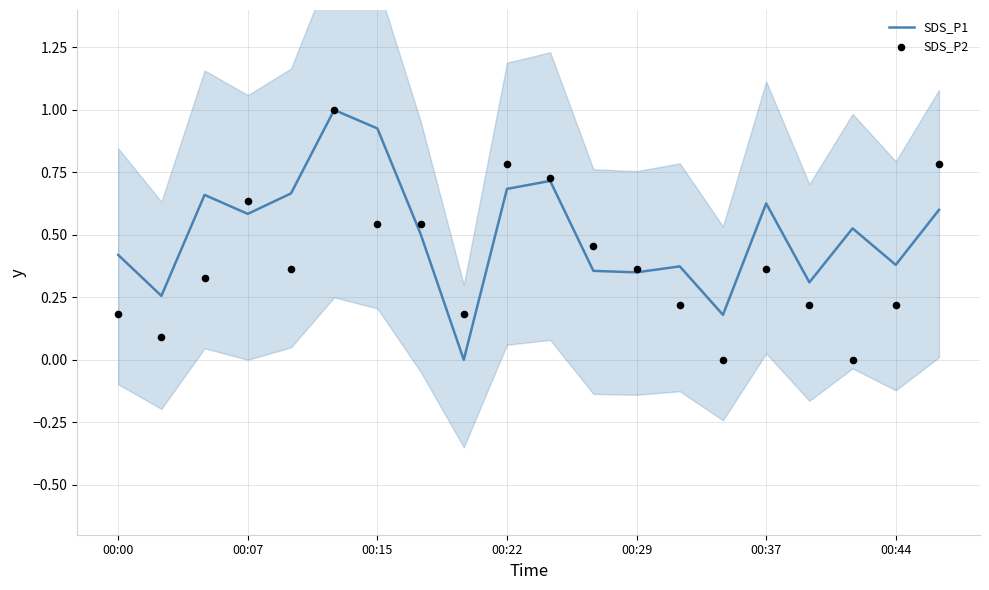

What are all the series names shown in the legend?

SDS_P1, SDS_P2